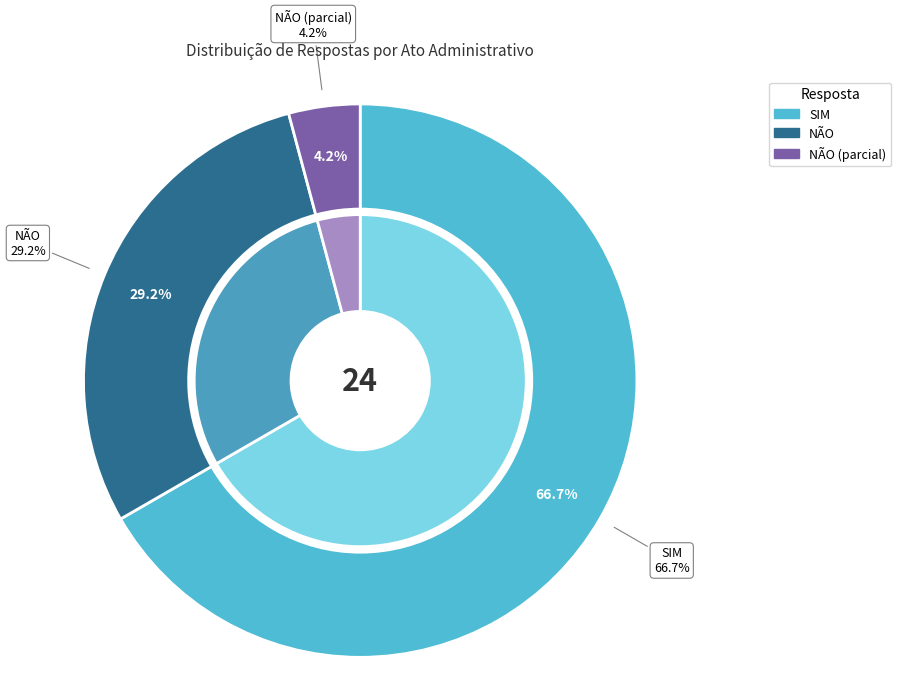

Approximately how many times larger is the value at NÃO (parcial) compared to SIM?

0.1